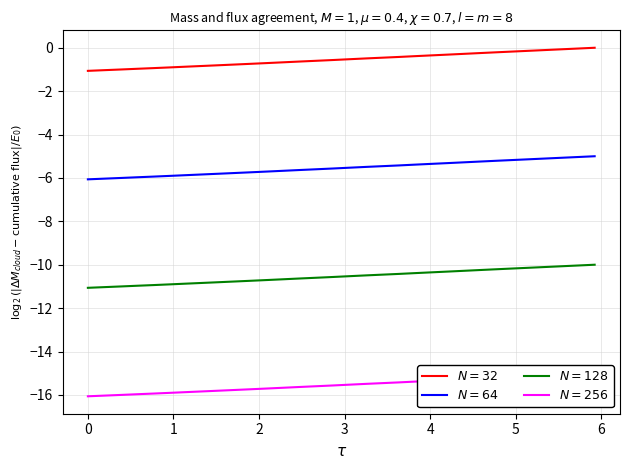

How many data points in $N=128$ are less than -10?

31